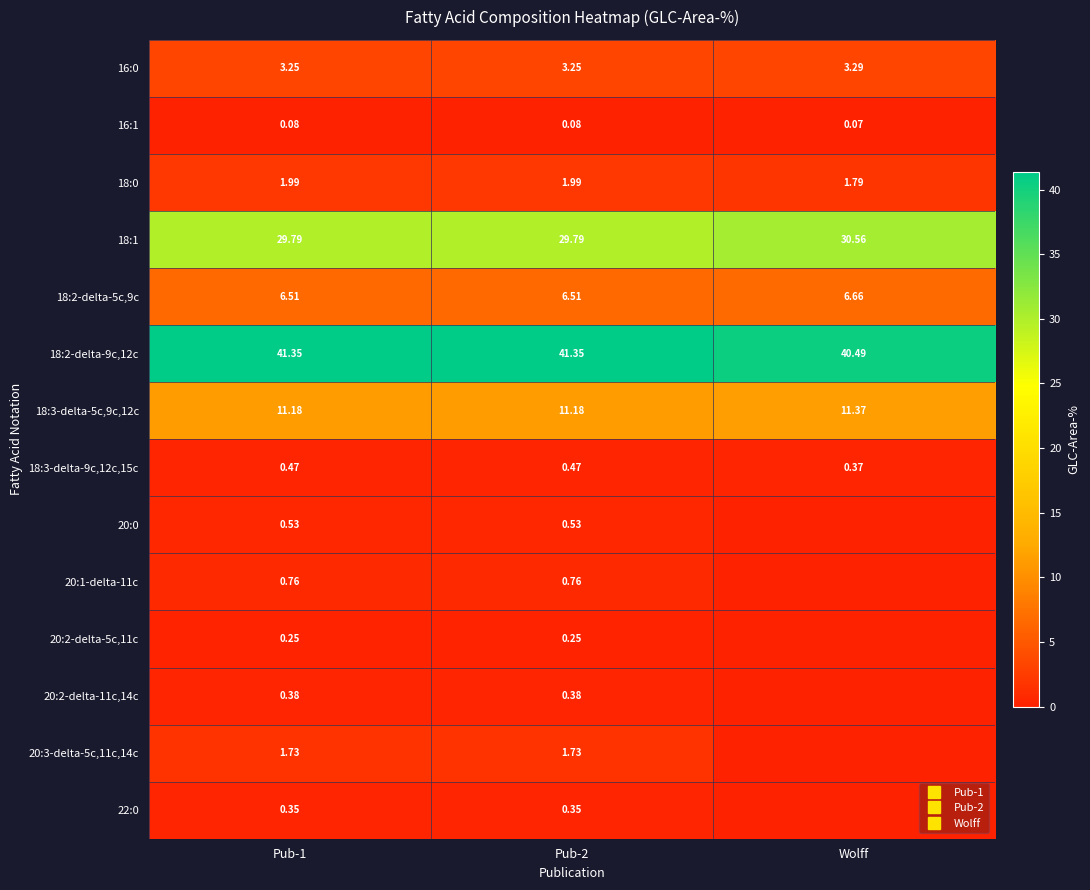

What is the lowest value of the 18:3-delta-5c,9c,12c series?

11.2